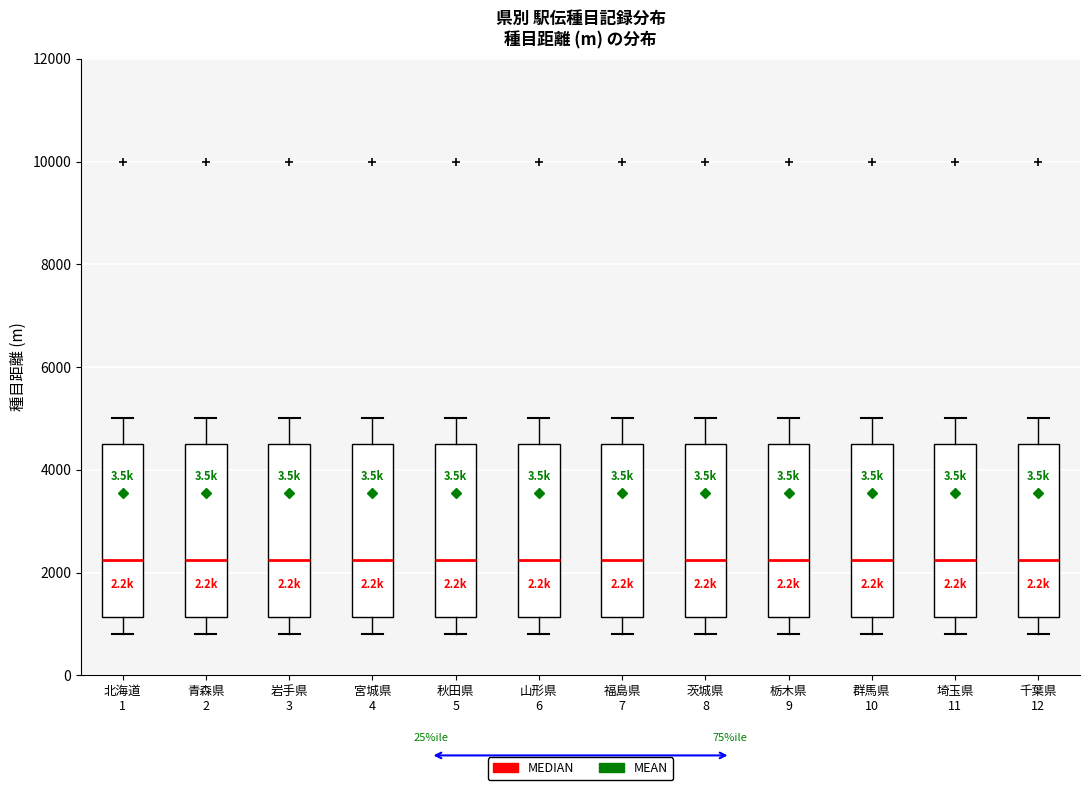

Reading left to right, transcribe this box plot: for each box, give where its median line is, the range the box spans, and where its two whiskers end, as read against the y-axis. The values are not printed on the chart, so give them approximately, as read against the axis.

北海道 1: median 2200, box 1200 to 4600, whiskers 800 to 5000
青森県 2: median 2200, box 1200 to 4600, whiskers 800 to 5000
岩手県 3: median 2200, box 1200 to 4600, whiskers 800 to 5000
宮城県 4: median 2200, box 1200 to 4600, whiskers 800 to 5000
秋田県 5: median 2200, box 1200 to 4600, whiskers 800 to 5000
山形県 6: median 2200, box 1200 to 4600, whiskers 800 to 5000
福島県 7: median 2200, box 1200 to 4600, whiskers 800 to 5000
茨城県 8: median 2200, box 1200 to 4600, whiskers 800 to 5000
栃木県 9: median 2200, box 1200 to 4600, whiskers 800 to 5000
群馬県 10: median 2200, box 1200 to 4600, whiskers 800 to 5000
埼玉県 11: median 2200, box 1200 to 4600, whiskers 800 to 5000
千葉県 12: median 2200, box 1200 to 4600, whiskers 800 to 5000